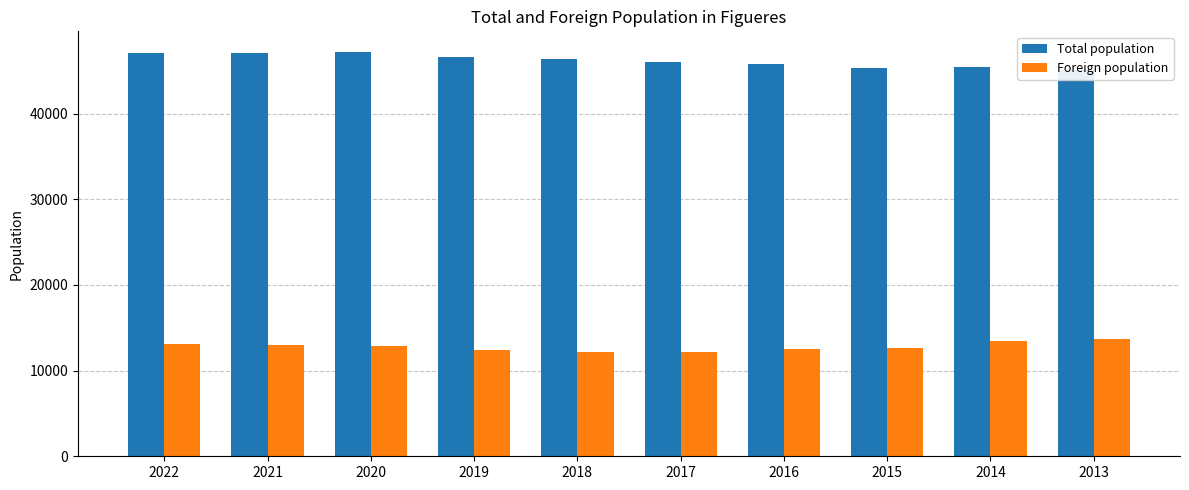

Which has a higher value, 2021 or 2018?

2021